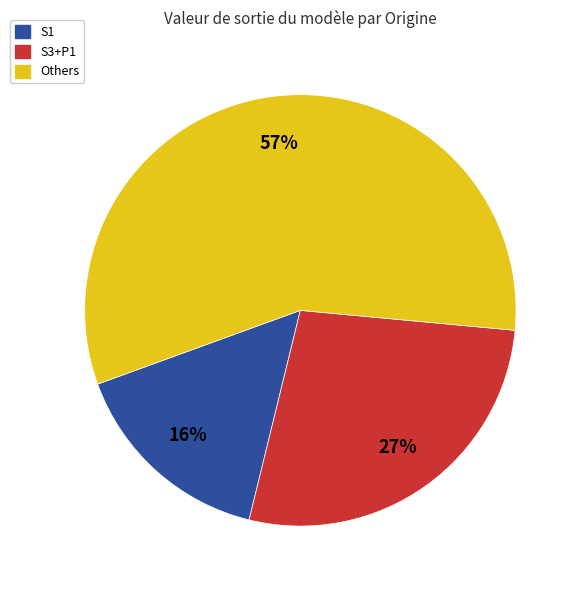

Is there any slice that represents more than half of the pie?

Yes